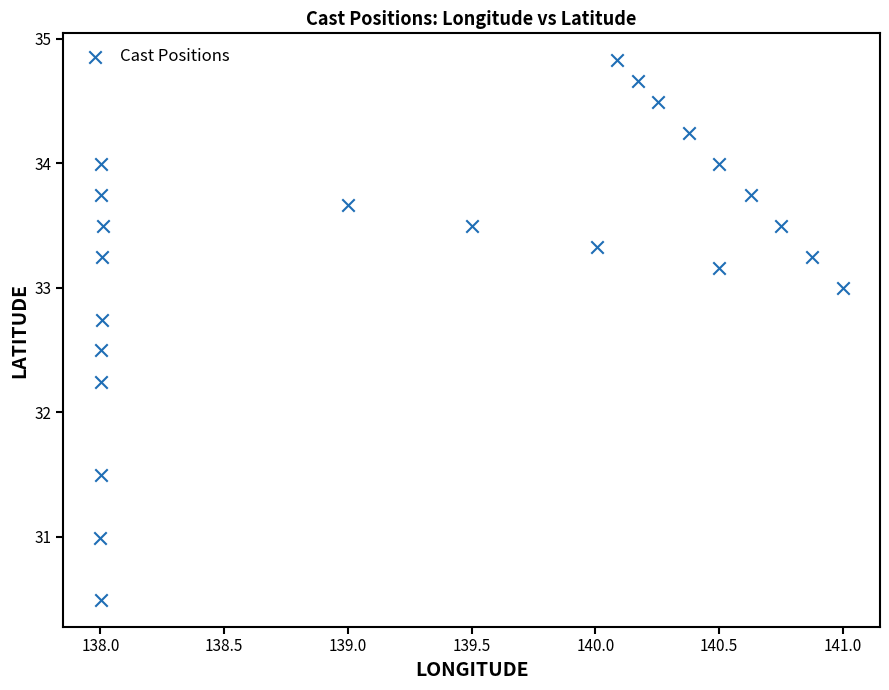

What Y value in the scatter plot is closest to 32?

32.2